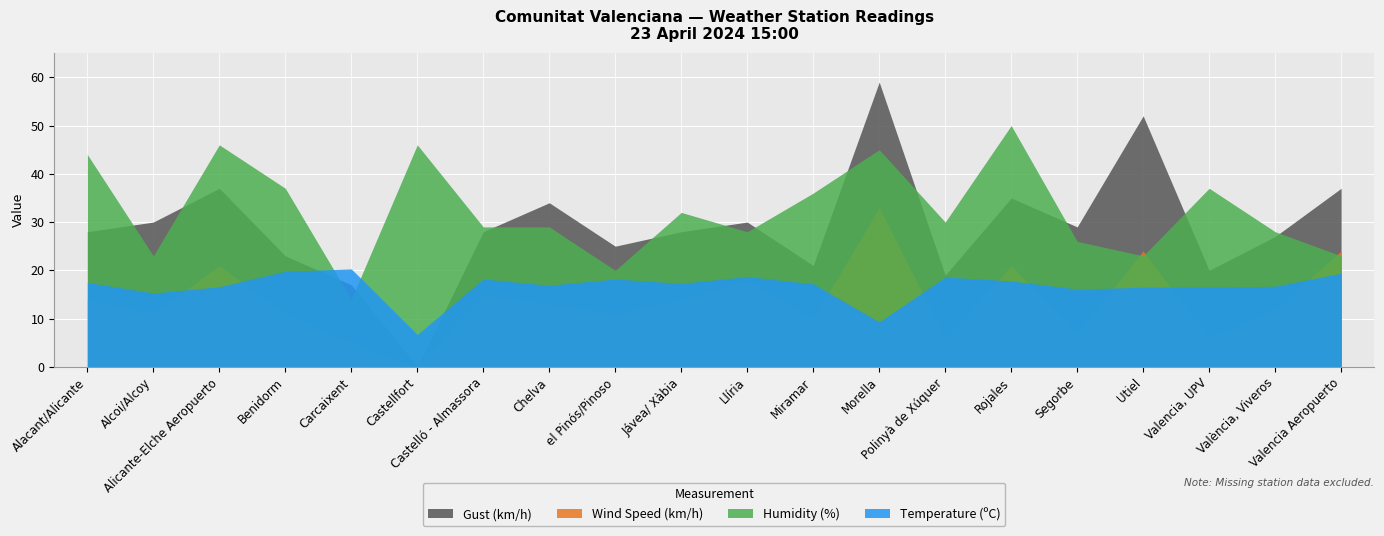

Reading left to right, transcribe all the data shown in this chart.

temperature: 17.5	15.3	16.6	19.8	20.3	6.7	18.2	16.9	18.2	17.3	18.7	17.2	9.3	18.6	17.8	16.1	16.5	16.5	16.7	19.4
humidity: 44.0	23.0	46.0	37.0	14.0	46.0	29.0	29.0	20.0	32.0	28.0	36.0	45.0	30.0	50.0	26.0	23.0	37.0	28.0	23.0
wind_speed: 14.0	11.0	21.0	11.0	5.0	0.0	15.0	13.0	11.0	14.0	18.0	10.0	33.0	6.0	21.0	7.0	24.0	6.0	12.0	24.0
gust: 28.0	30.0	37.0	23.0	17.0	0.0	28.0	34.0	25.0	28.0	30.0	21.0	59.0	19.0	35.0	29.0	52.0	20.0	27.0	37.0